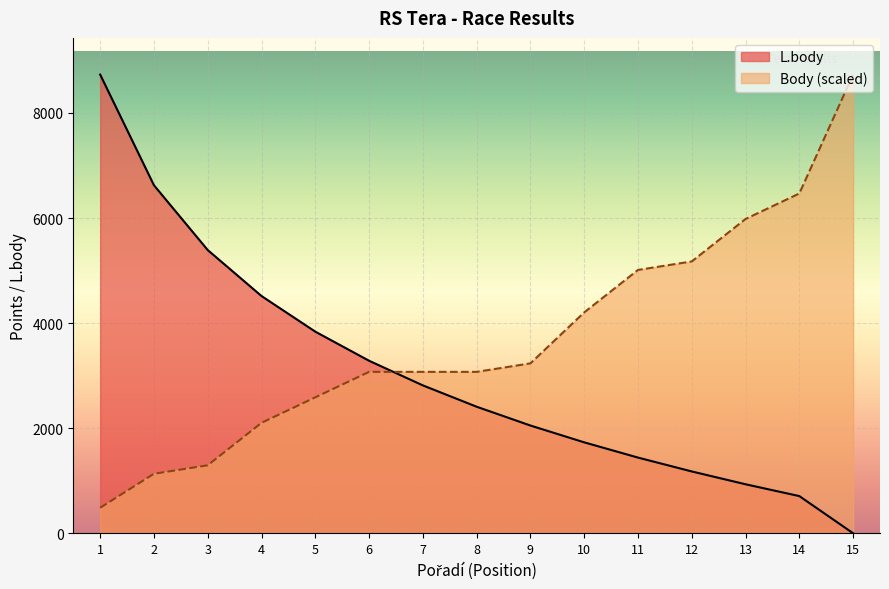

Reading left to right, transcribe all the data shown in this chart.

L.body: 8730.0	6623.0	5390.0	4515.0	3837.0	3283.0	2814.0	2408.0	2050.0	1730.0	1440.0	1176.0	932.0	707.0	0.0
Body: 485.0	1131.7	1293.3	2101.7	2586.7	3071.7	3071.7	3071.7	3233.3	4203.3	5011.7	5173.3	5981.7	6466.7	8730.0